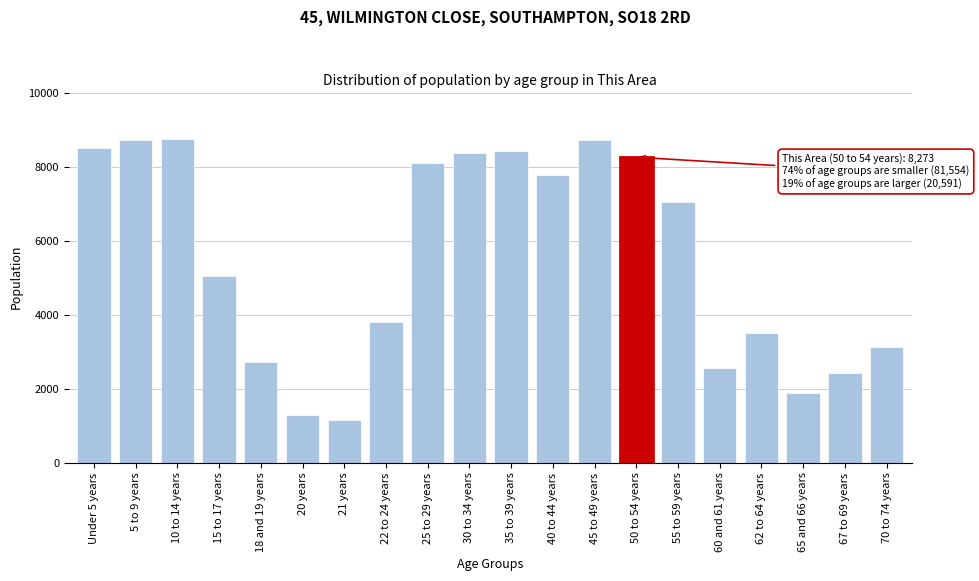

Read the value at 20 years.

1289